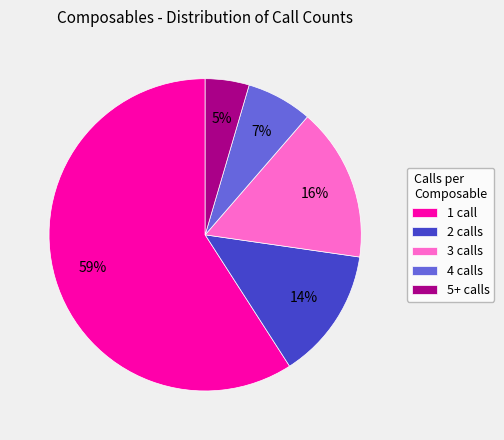

Is there a majority slice in this chart?

Yes